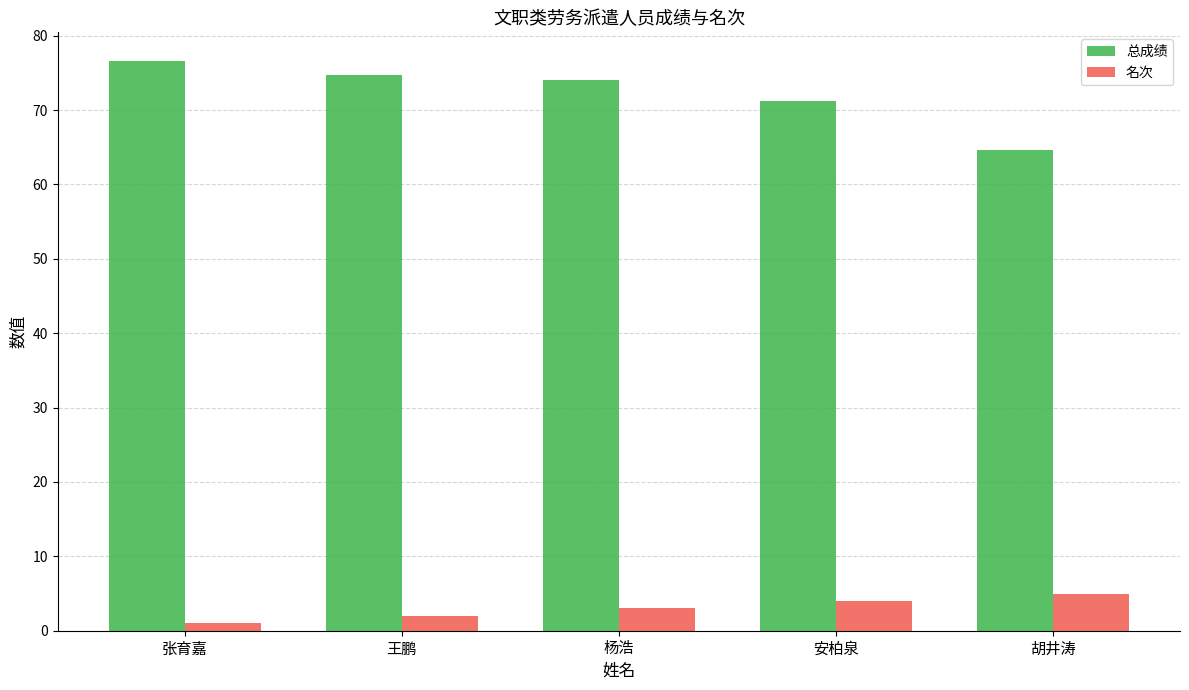

Reading left to right, what are all the values shown in this chart?

总成绩: 张育嘉=76.6	王鹏=74.7	杨浩=74.1	安柏泉=71.2	胡井涛=64.6
名次: 张育嘉=1.0	王鹏=2.0	杨浩=3.0	安柏泉=4.0	胡井涛=5.0